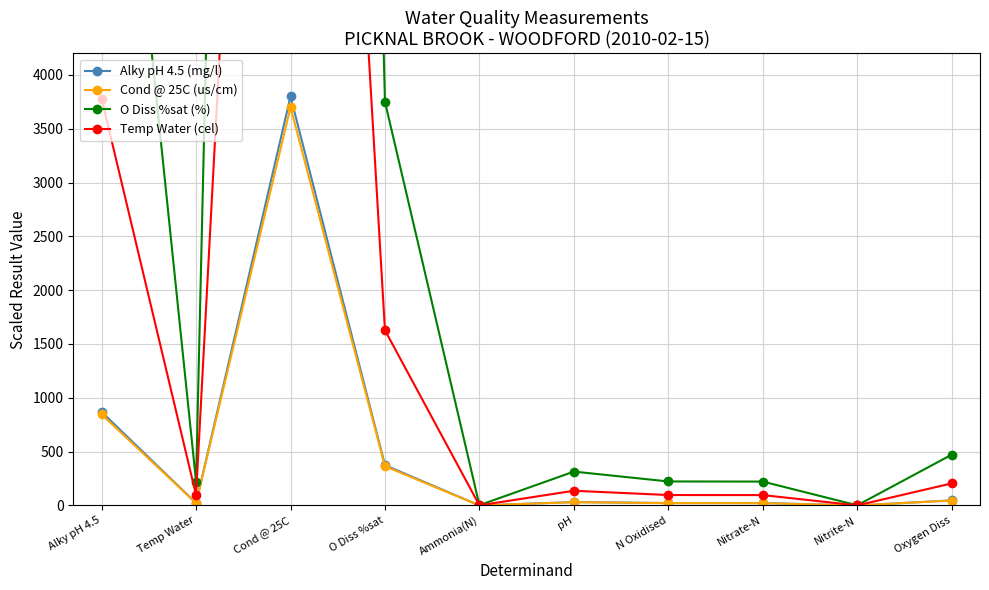

What is the minimum value shown in the chart?

0.1